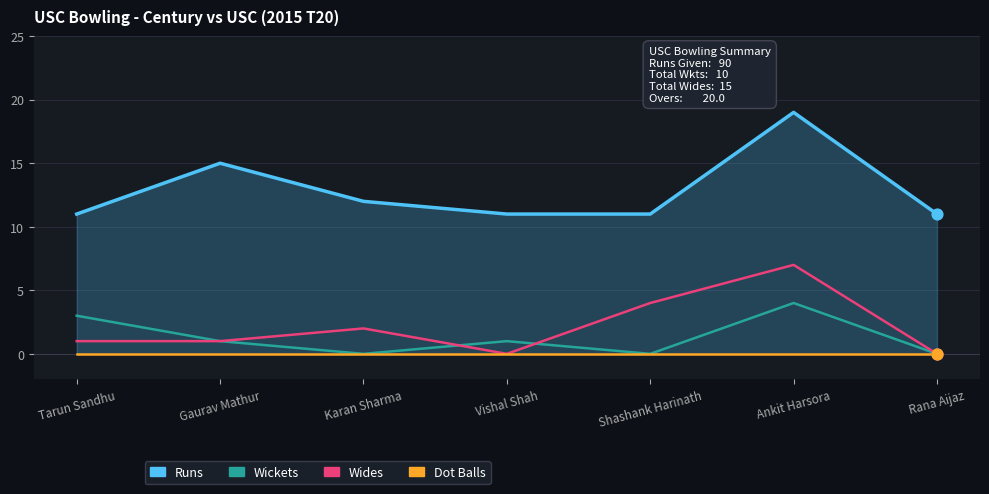

Is the value of Wickets at Ankit Harsora greater than the value of Runs at Ankit Harsora?

No